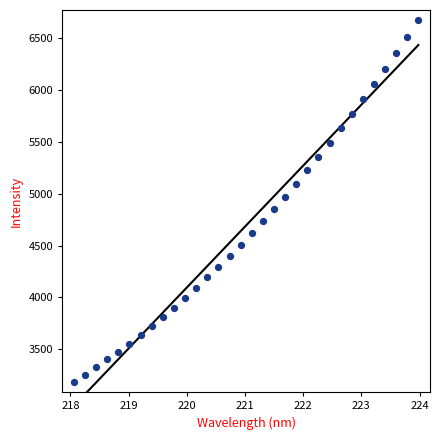

What is the range of X values (max minus min)?

5.9